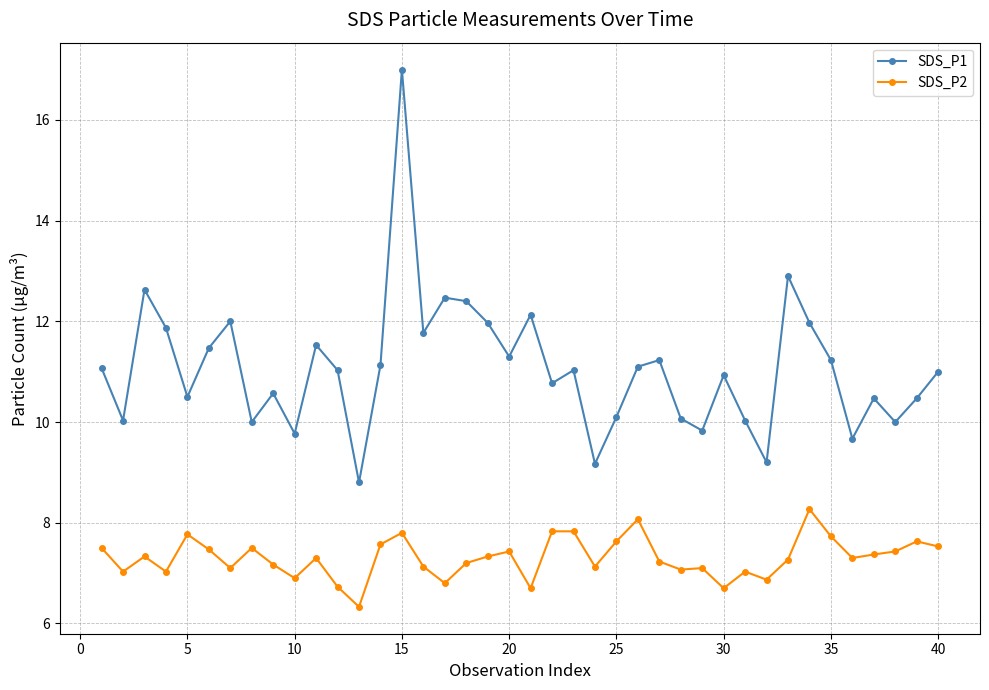

Count the number of categories in the chart.

40